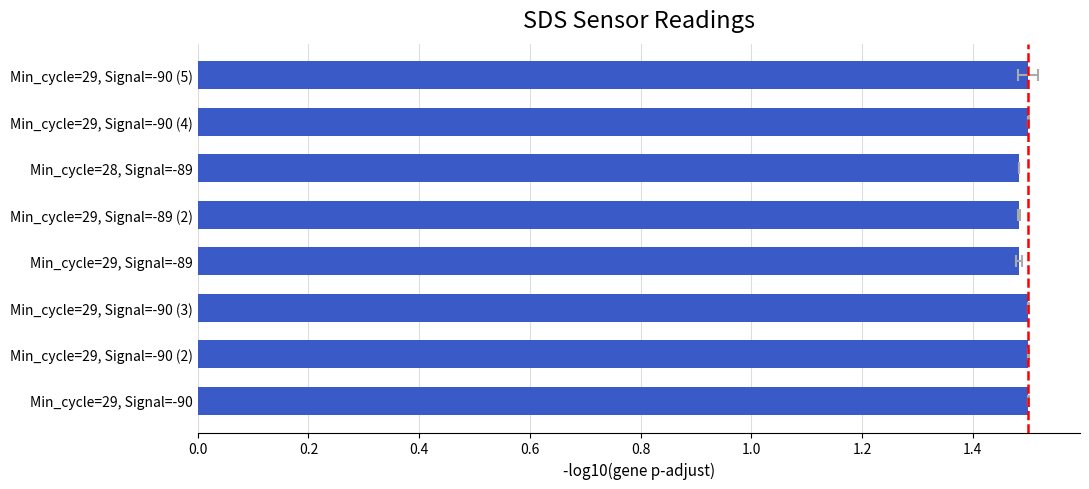

Reading left to right, list all the values displayed in this chart.

1.5	1.5	1.5	1.5	1.5	1.5	1.5	1.5